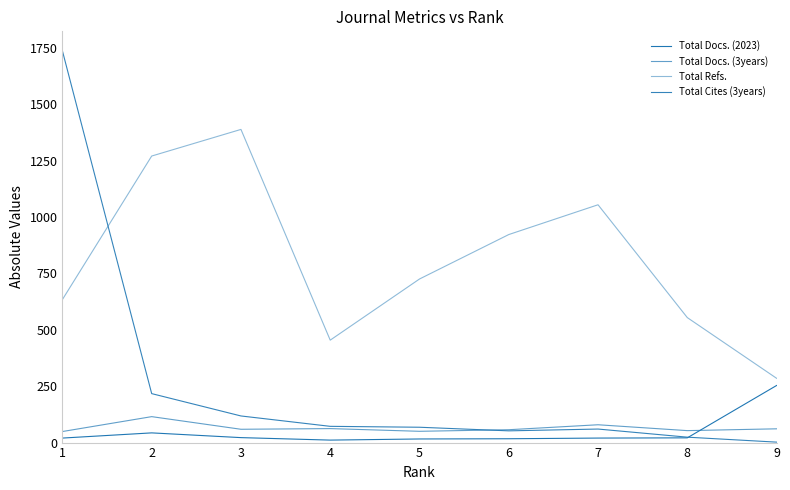

True or false: Total Docs. (3years) has a value of 92 at 6.

False